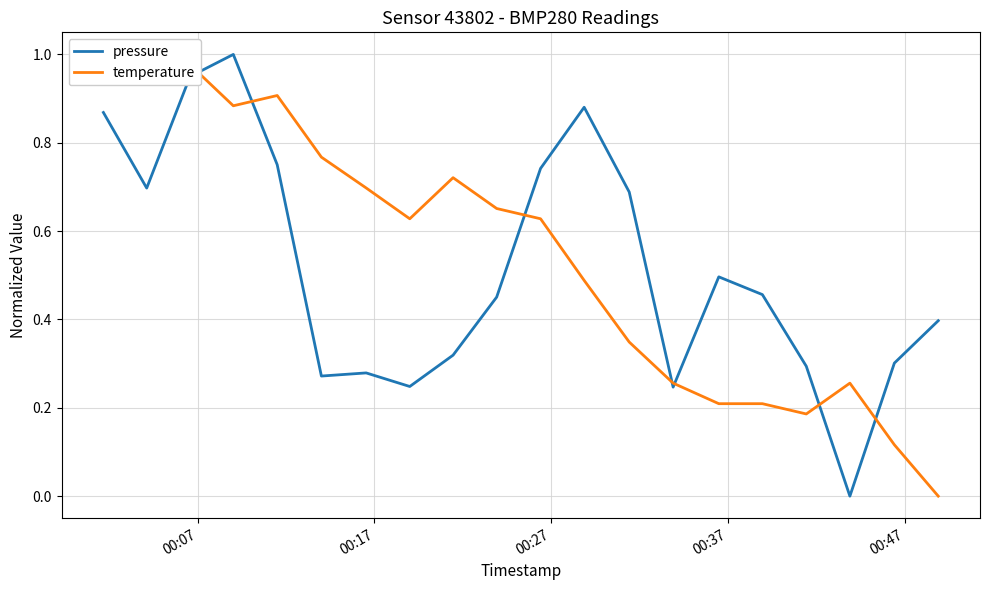

What is the highest value of the pressure series?

1.0